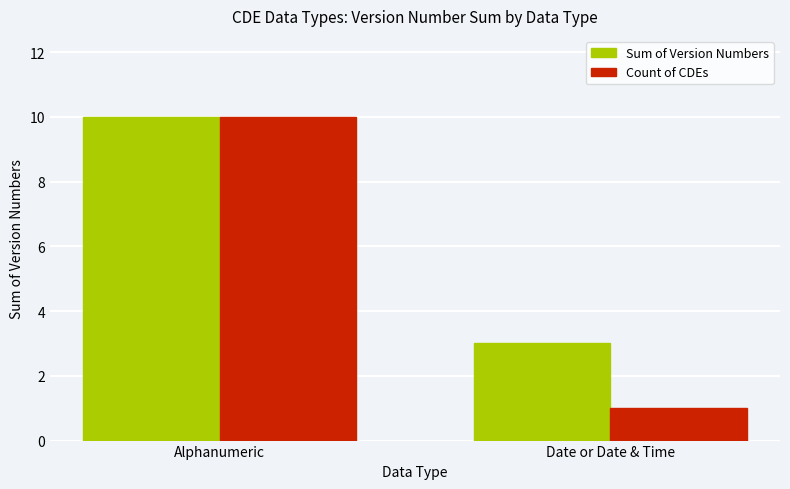

What is the total value across all series at Date or Date & Time?

4